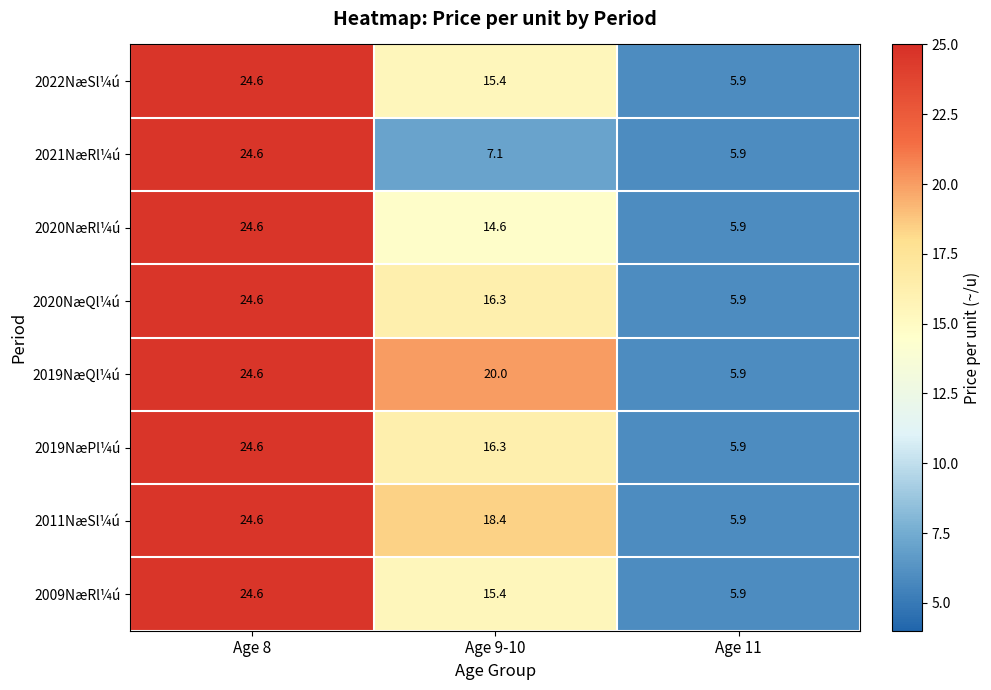

Is the value of 2019NæQl¼ú at Age 8 greater than the value of 2020NæRl¼ú at Age 9-10?

Yes